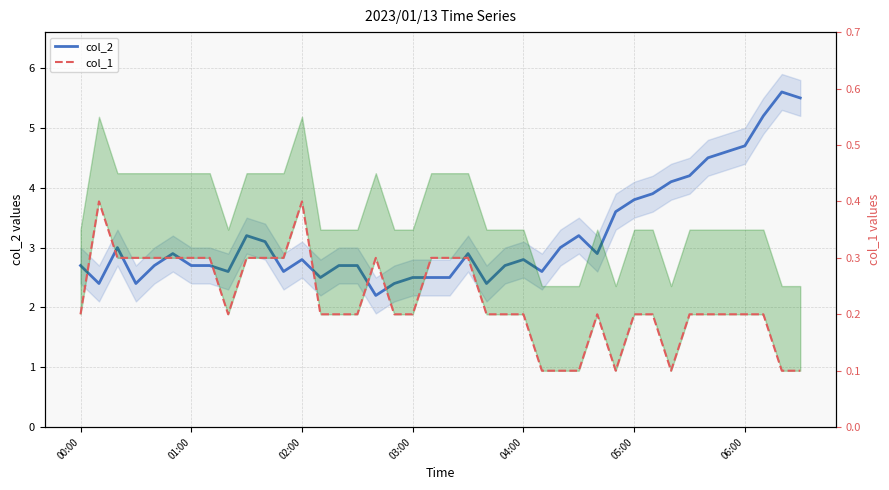

Is the value of col_1 at 9 greater than the value of col_2 at 30?

No